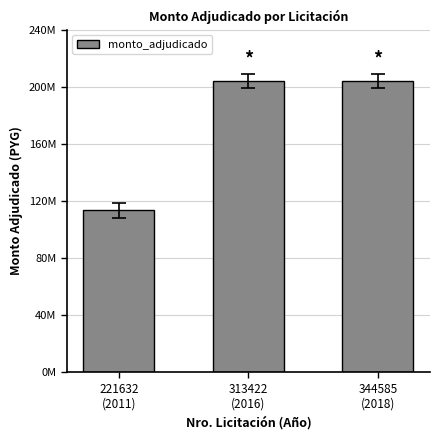

At which category does the chart reach its minimum across all series?

221632
(2011)